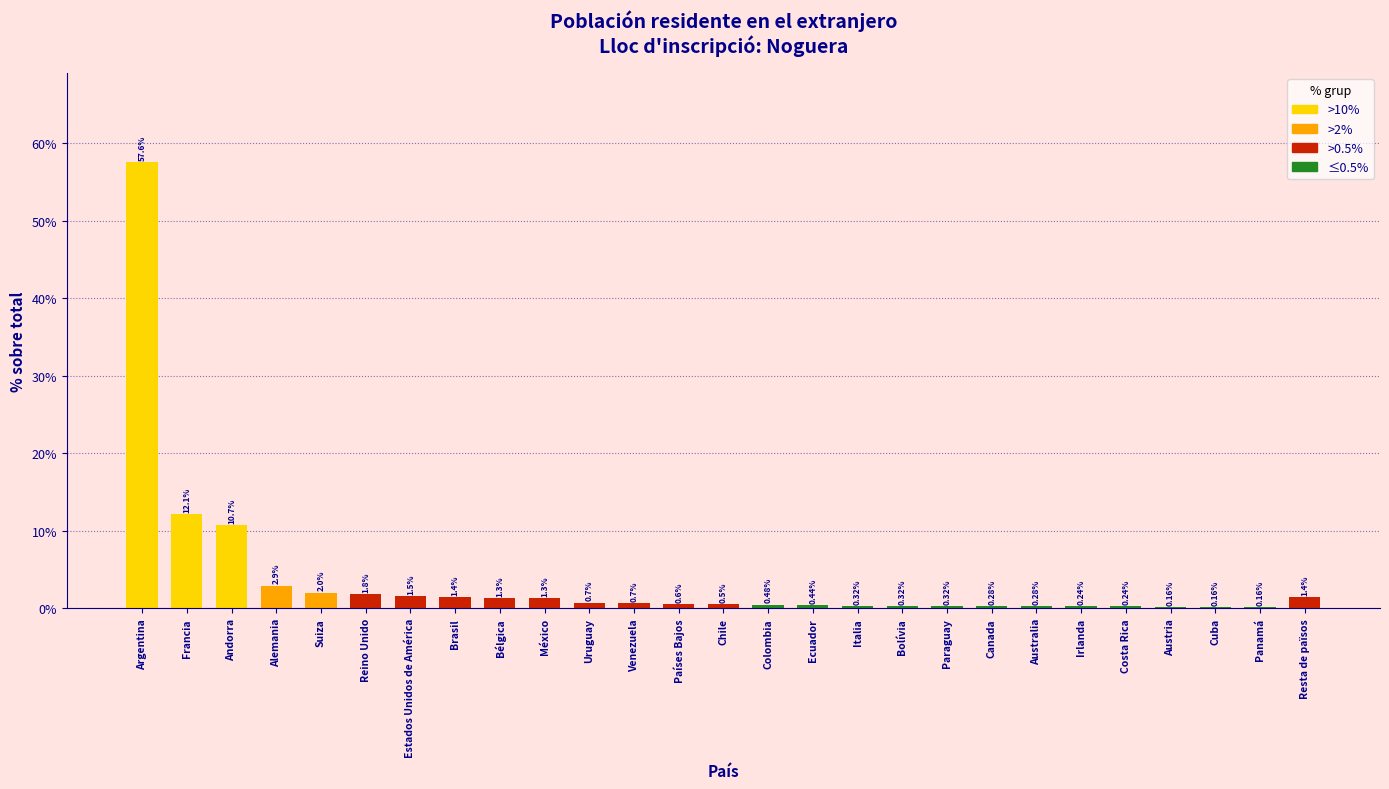

Which category has the highest value across all series?

Argentina